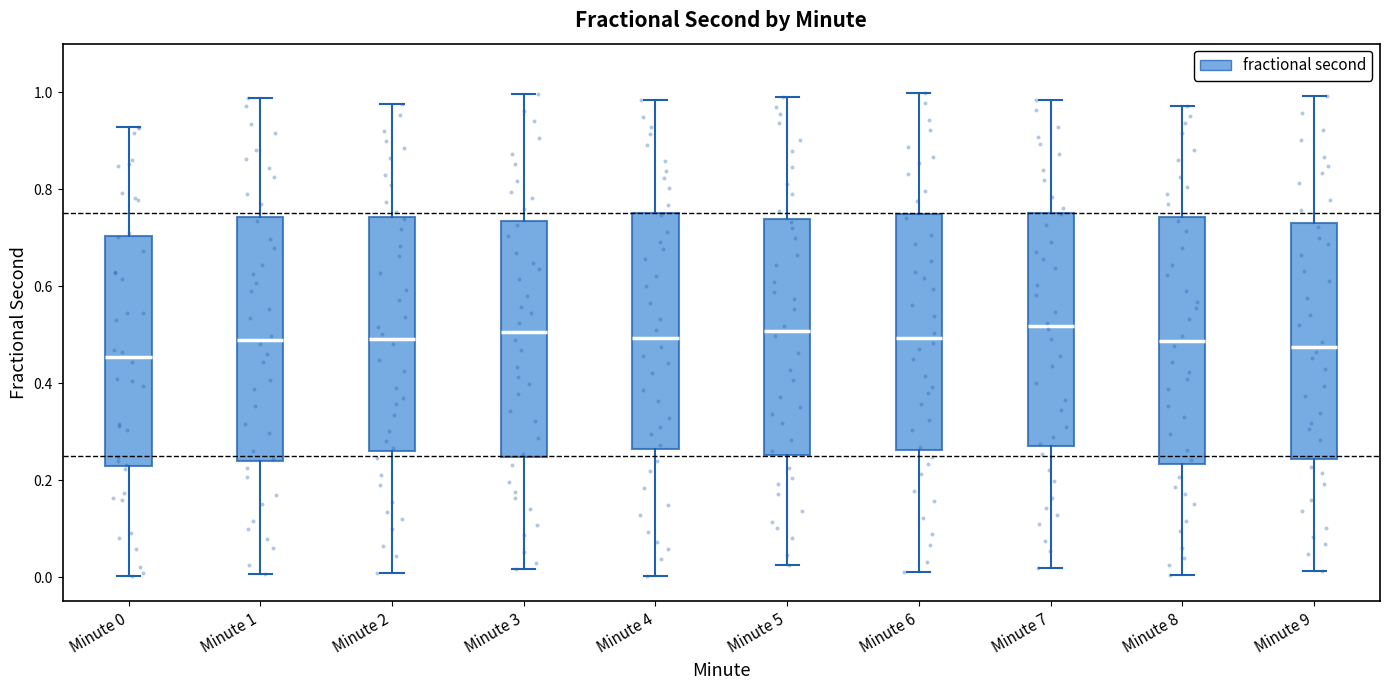

Reading left to right, transcribe this box plot: for each box, give where its median line is, the range the box spans, and where its two whiskers end, as read against the y-axis. The values are not printed on the chart, so give them approximately, as read against the axis.

Minute 0: median 0.46, box 0.22 to 0.70, whiskers 0.00 to 0.92
Minute 1: median 0.48, box 0.24 to 0.74, whiskers 0.00 to 0.98
Minute 2: median 0.50, box 0.26 to 0.74, whiskers 0.00 to 0.98
Minute 3: median 0.50, box 0.24 to 0.74, whiskers 0.02 to 1.00
Minute 4: median 0.50, box 0.26 to 0.76, whiskers 0.00 to 0.98
Minute 5: median 0.50, box 0.26 to 0.74, whiskers 0.02 to 1.00
Minute 6: median 0.50, box 0.26 to 0.74, whiskers 0.02 to 1.00
Minute 7: median 0.52, box 0.26 to 0.76, whiskers 0.02 to 0.98
Minute 8: median 0.48, box 0.24 to 0.74, whiskers 0.00 to 0.98
Minute 9: median 0.48, box 0.24 to 0.72, whiskers 0.02 to 1.00